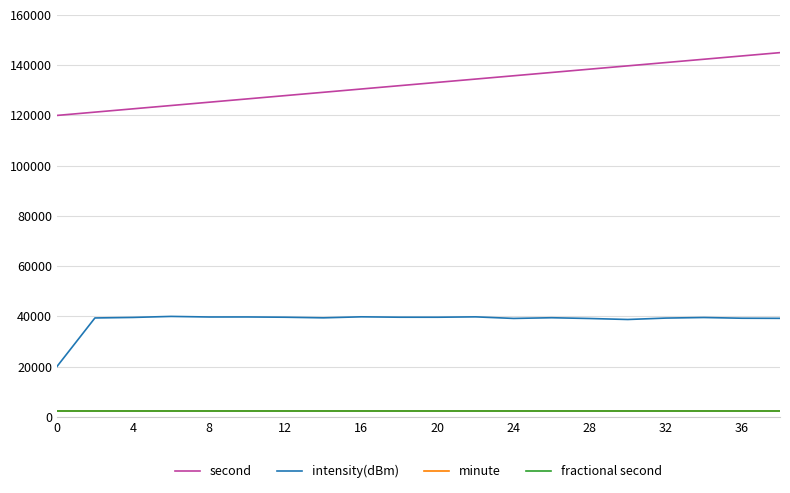

At which label does intensity(dBm) first exceed 39566?

4